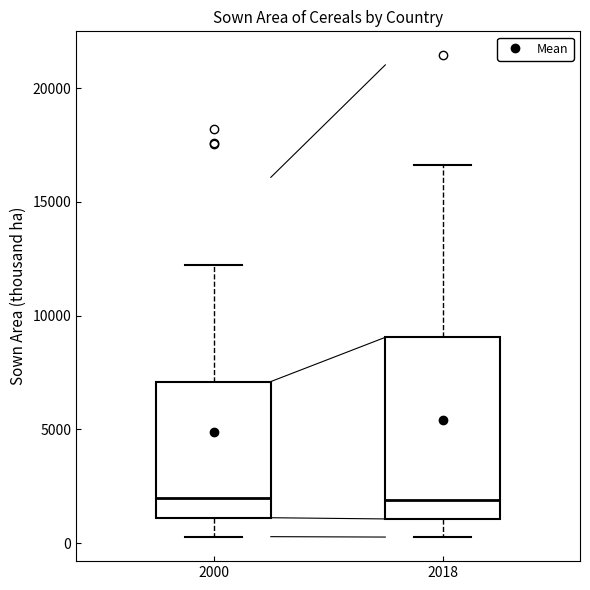

Reading left to right, read every box against the y-axis: the position of its median line, the range the box covers, and the ends of its whiskers. The values are not printed on the chart, so give them approximately, as read against the axis.

2000: median 2000, box 1000 to 7000, whiskers 500 to 12000
2018: median 2000, box 1000 to 9000, whiskers 500 to 16500